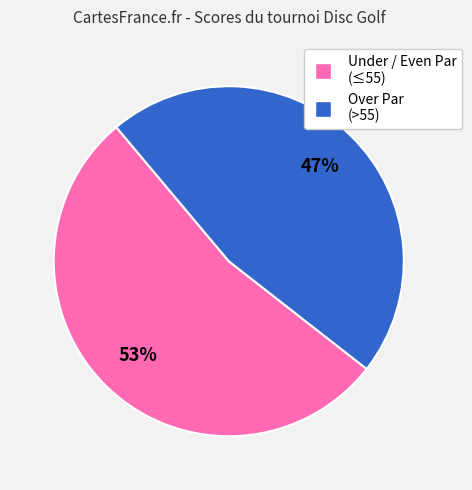

Is there any slice that represents more than half of the pie?

Yes